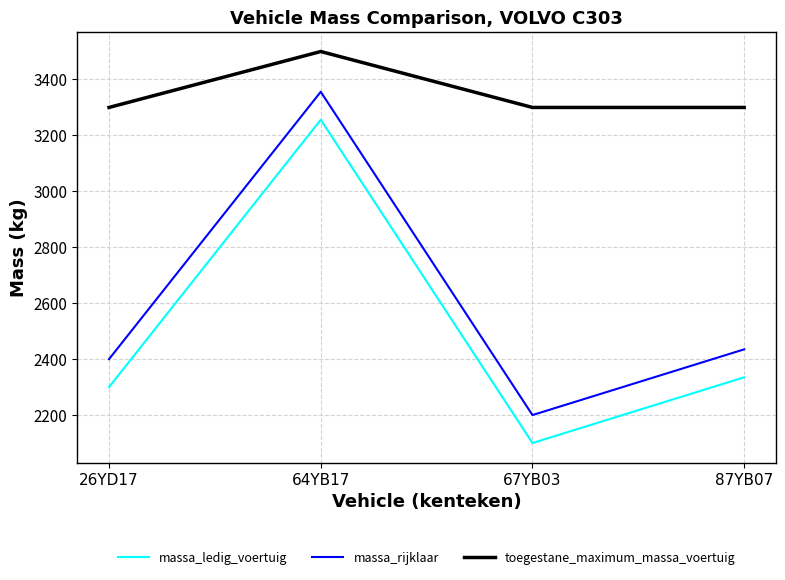

True or false: massa_rijklaar and massa_ledig_voertuig cross at least once.

False